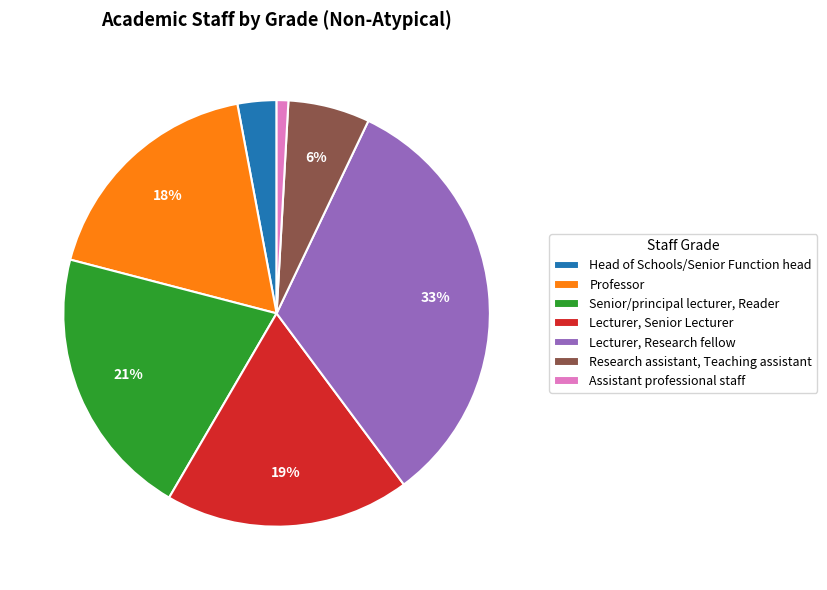

What percentage is the Professor slice, to the nearest percent?

18%